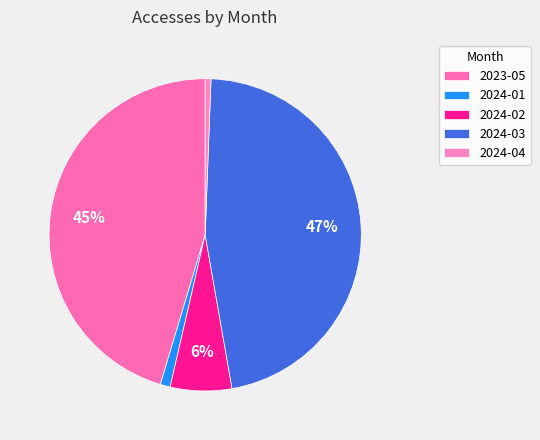

To the nearest percent, what portion does 2024-03 represent?

47%